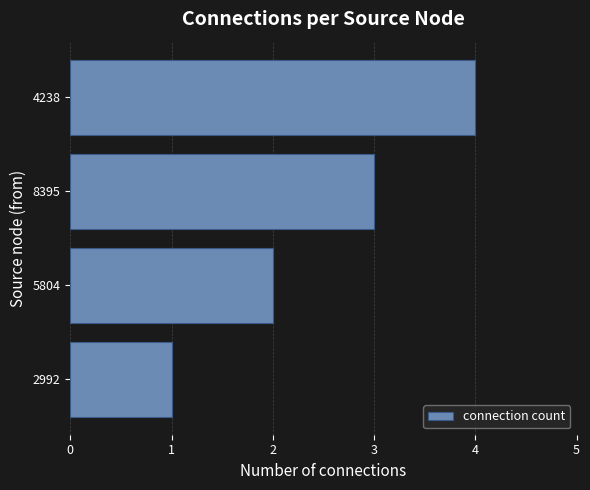

Rank the categories by value from lowest to highest.

2992, 5804, 8395, 4238